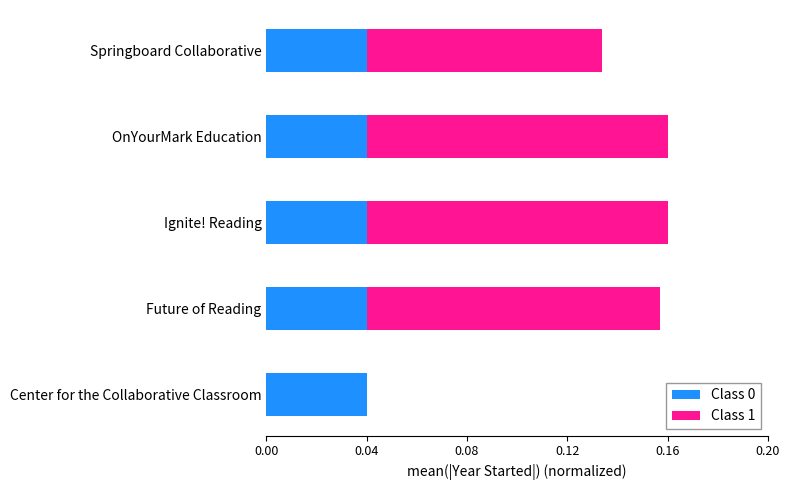

True or false: Class 0 has a value of 0.0 at OnYourMark Education.

True